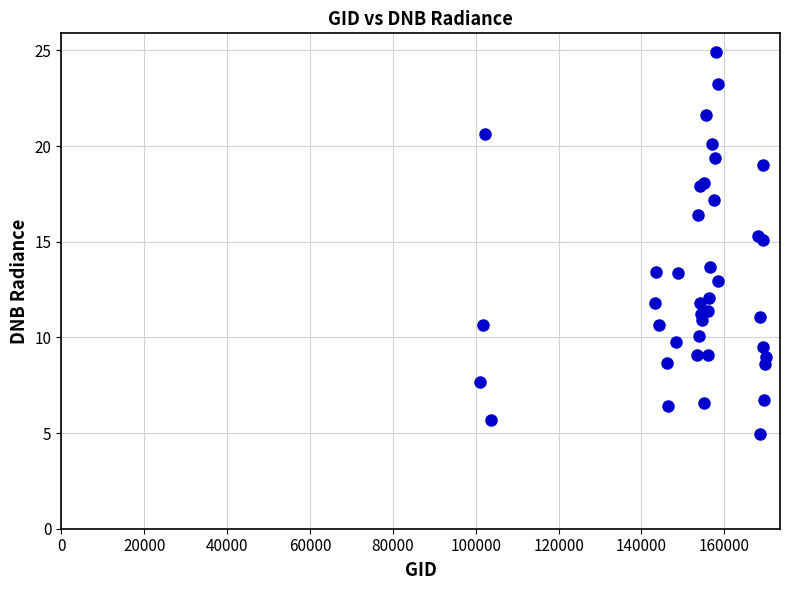

What Y value in the scatter plot is closest to 14?

13.7